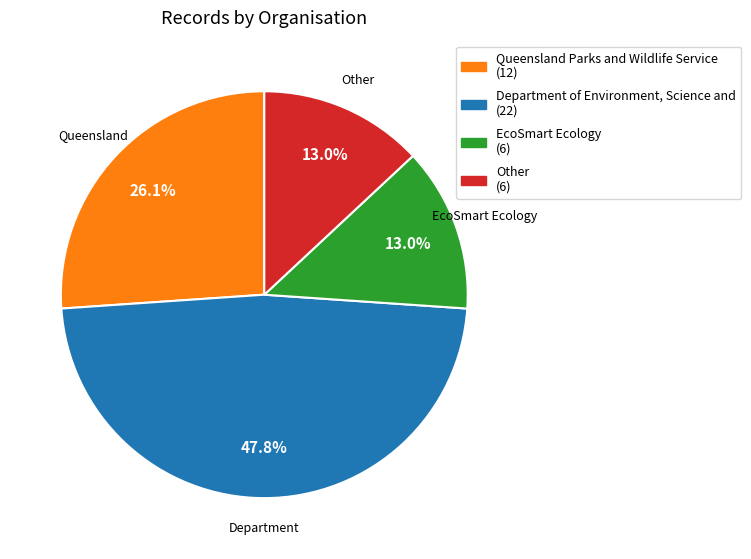

Is there any slice that represents more than half of the pie?

No